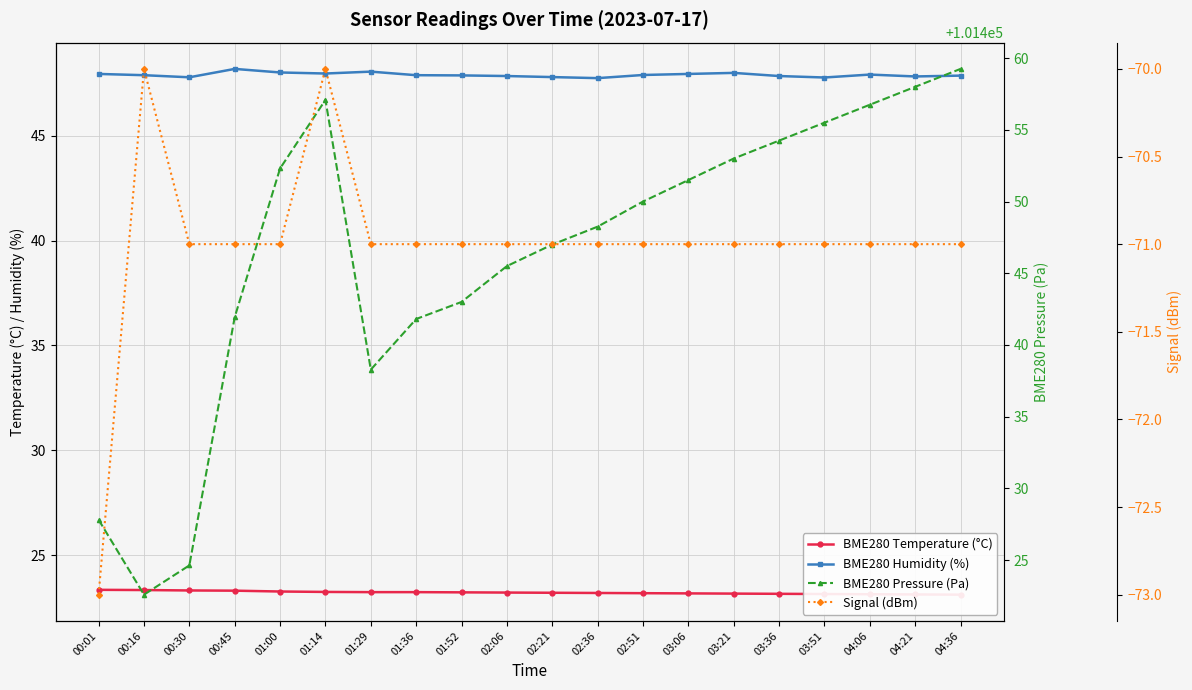

What is the spread (max minus min) of values at 04:36?

101530.2